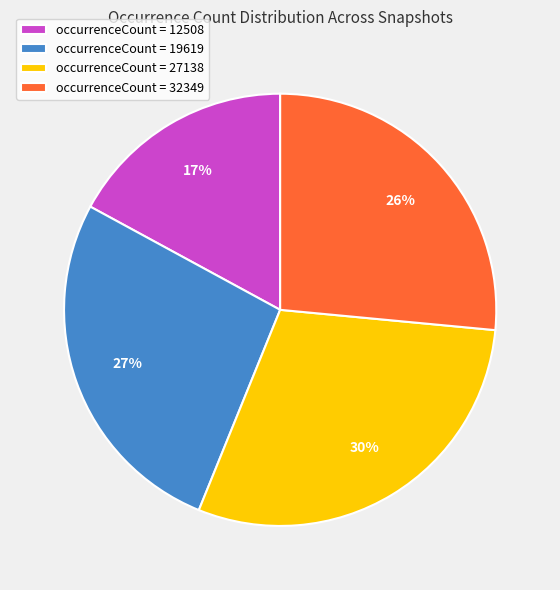

Does occurrenceCount = 27138 represent more than half of the total?

No